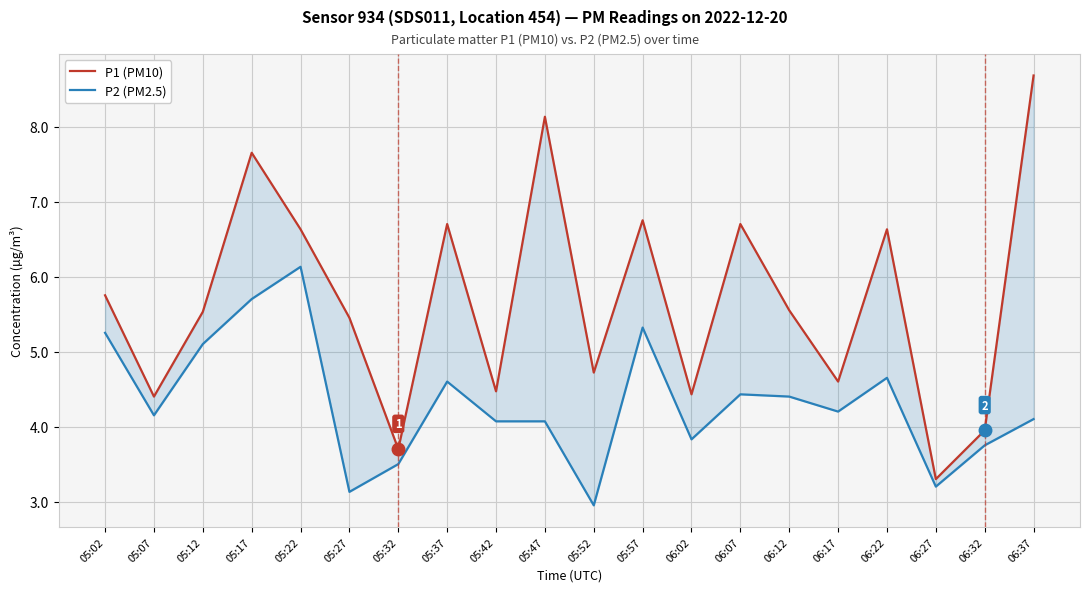

Reading left to right, transcribe all the data shown in this chart.

P1 (PM10): 05:02=5.8	05:07=4.4	05:12=5.5	05:17=7.7	05:22=6.6	05:27=5.5	05:32=3.7	05:37=6.7	05:42=4.5	05:47=8.1	05:52=4.7	05:57=6.8	06:02=4.4	06:07=6.7	06:12=5.5	06:17=4.6	06:22=6.6	06:27=3.3	06:32=4.0	06:37=8.7
P2 (PM2.5): 05:02=5.2	05:07=4.2	05:12=5.1	05:17=5.7	05:22=6.1	05:27=3.1	05:32=3.5	05:37=4.6	05:42=4.1	05:47=4.1	05:52=3.0	05:57=5.3	06:02=3.8	06:07=4.4	06:12=4.4	06:17=4.2	06:22=4.7	06:27=3.2	06:32=3.8	06:37=4.1